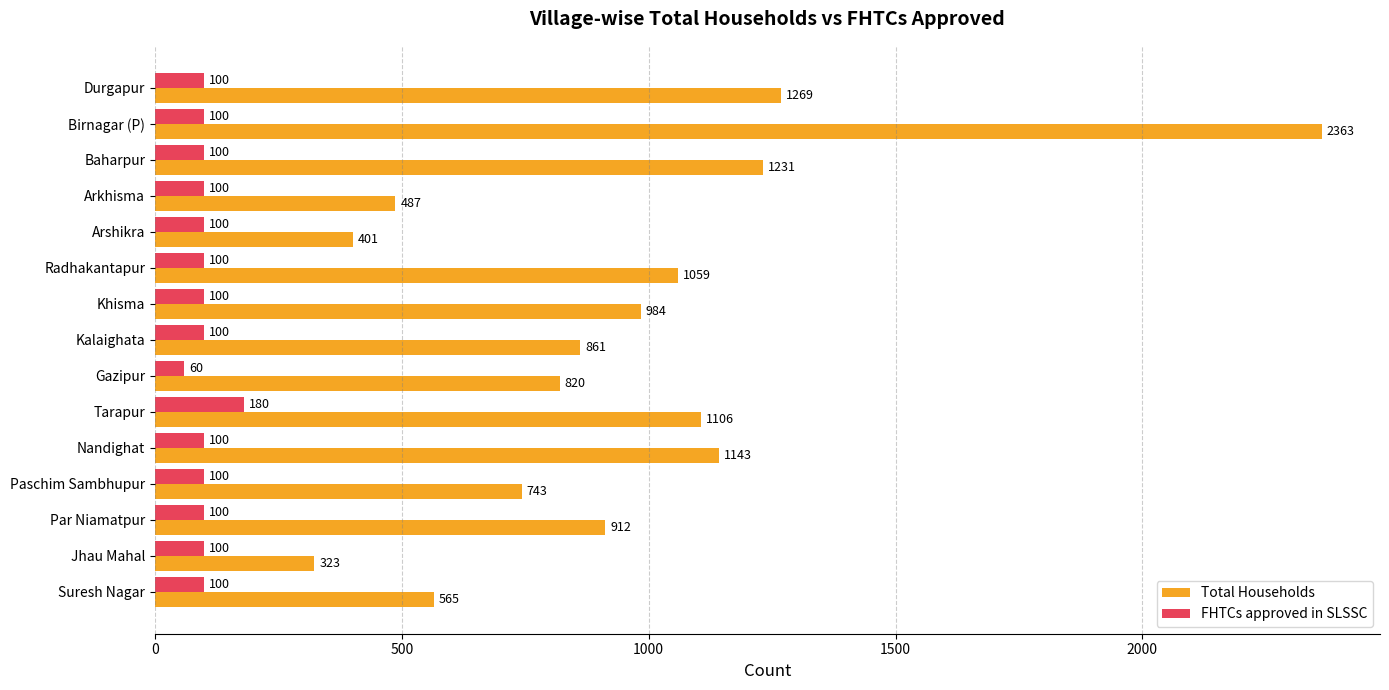

Which category has the highest value in the FHTCs approved in SLSSC series?

Tarapur